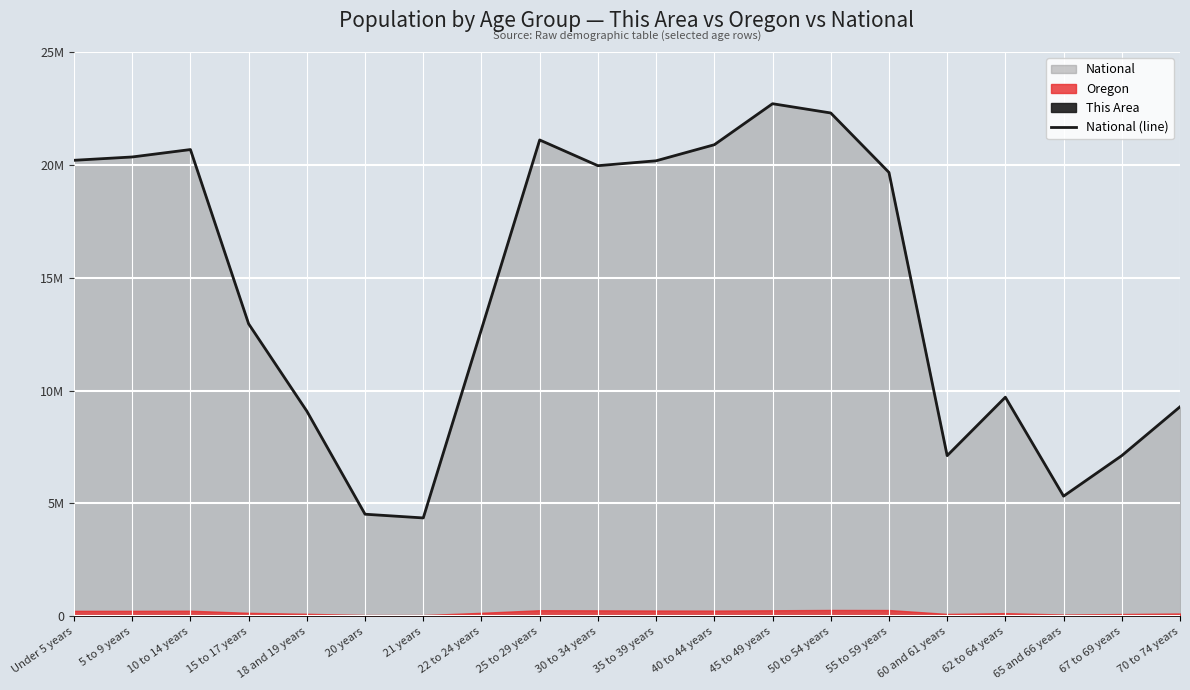

At which category does the data reach its first local peak?

10 to 14 years